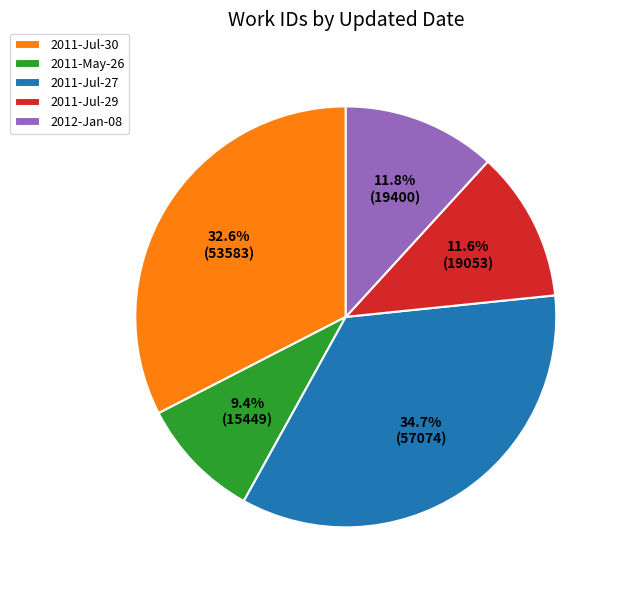

What is the total percentage of 2011-May-26 and 2011-Jul-29?

21.0%